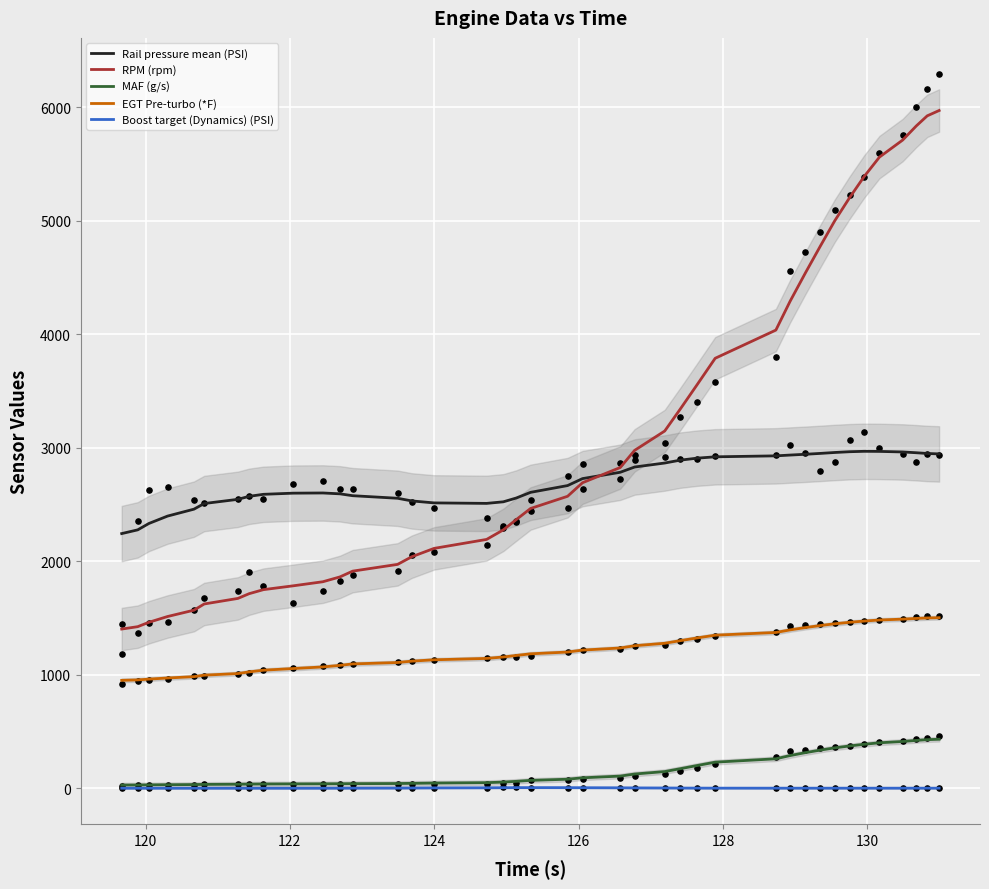

Which series has the largest Y range (max minus min)?

RPM (rpm)